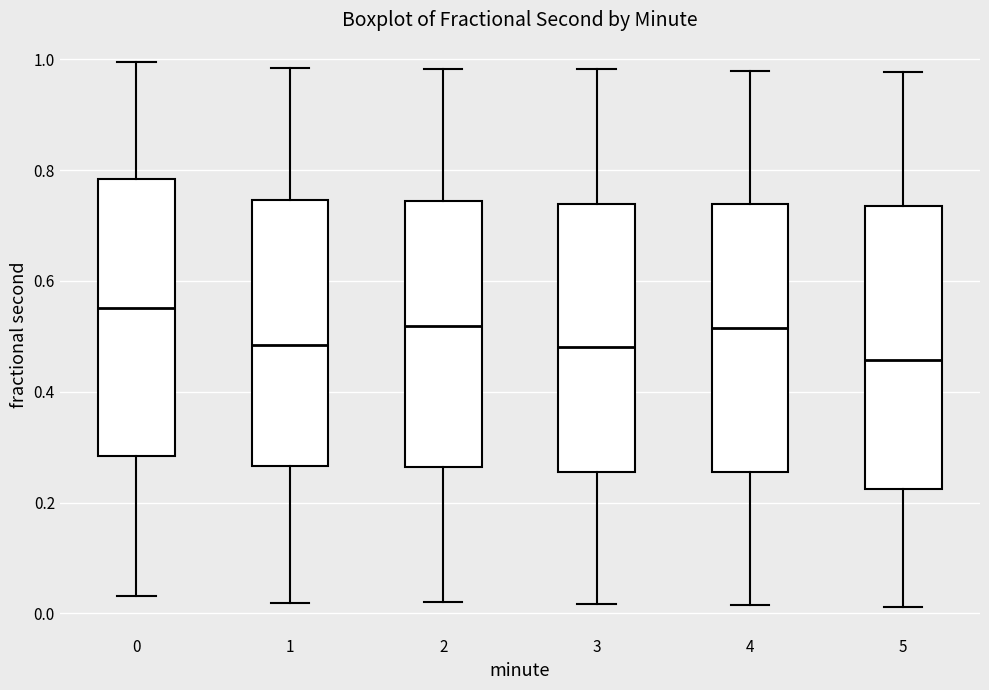

Reading left to right, read every box against the y-axis: the position of its median line, the range the box covers, and the ends of its whiskers. The values are not printed on the chart, so give them approximately, as read against the axis.

0: median 0.56, box 0.28 to 0.78, whiskers 0.04 to 1.00
1: median 0.48, box 0.26 to 0.74, whiskers 0.02 to 0.98
2: median 0.52, box 0.26 to 0.74, whiskers 0.02 to 0.98
3: median 0.48, box 0.26 to 0.74, whiskers 0.02 to 0.98
4: median 0.52, box 0.26 to 0.74, whiskers 0.02 to 0.98
5: median 0.46, box 0.22 to 0.74, whiskers 0.02 to 0.98